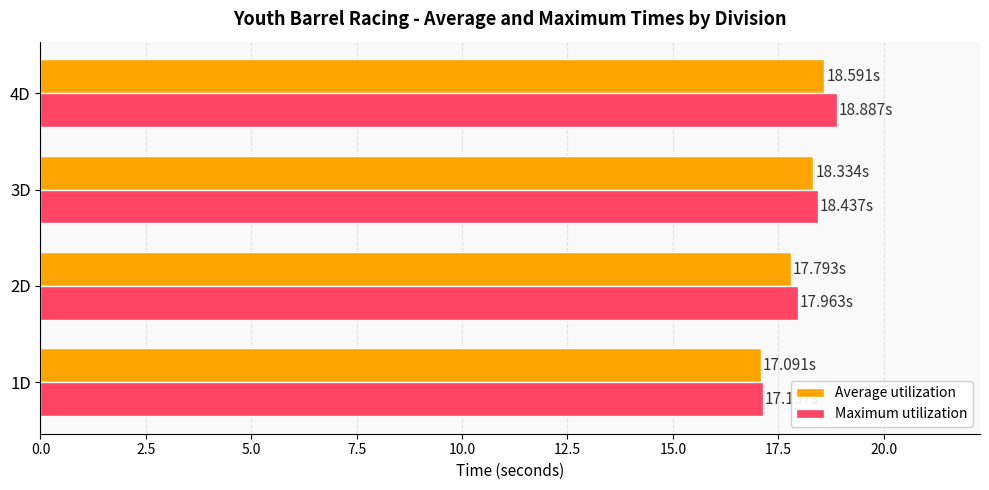

Is the value of Average utilization at 1D greater than the value of Maximum utilization at 3D?

No